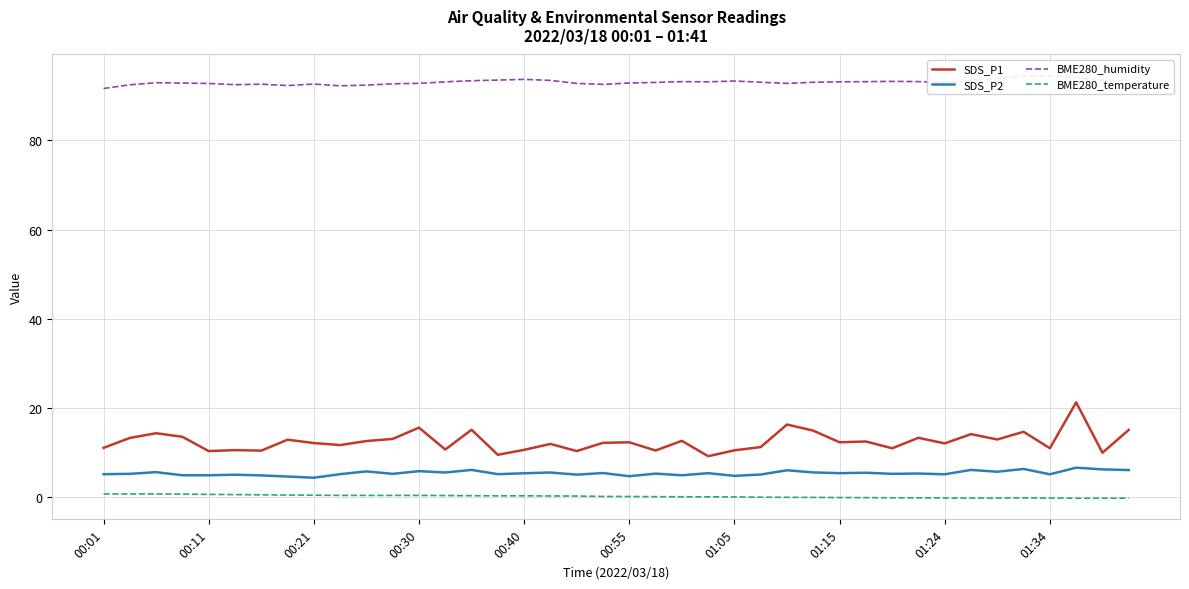

What is the smallest value displayed?

-0.2